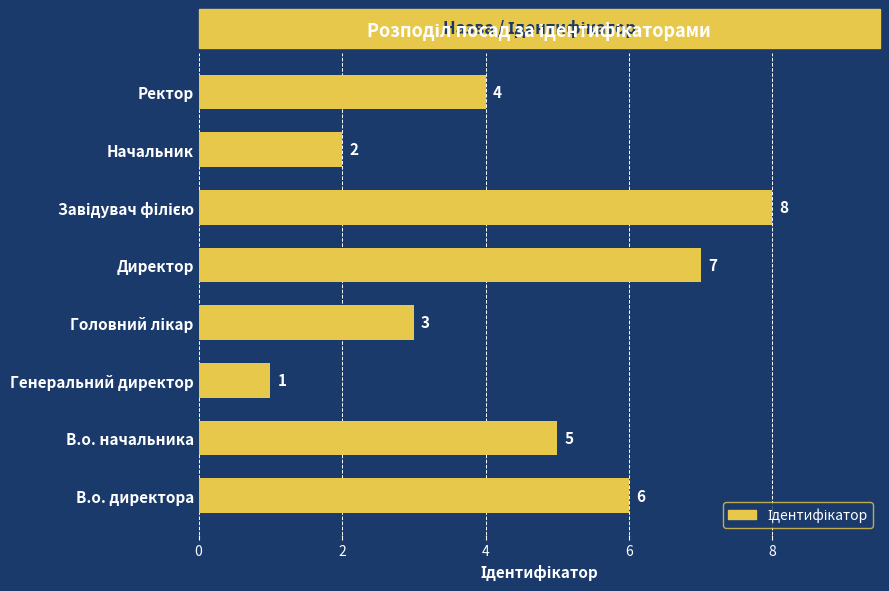

Reading bottom to top, transcribe all the data shown in this chart.

6	5	1	3	7	8	2	4